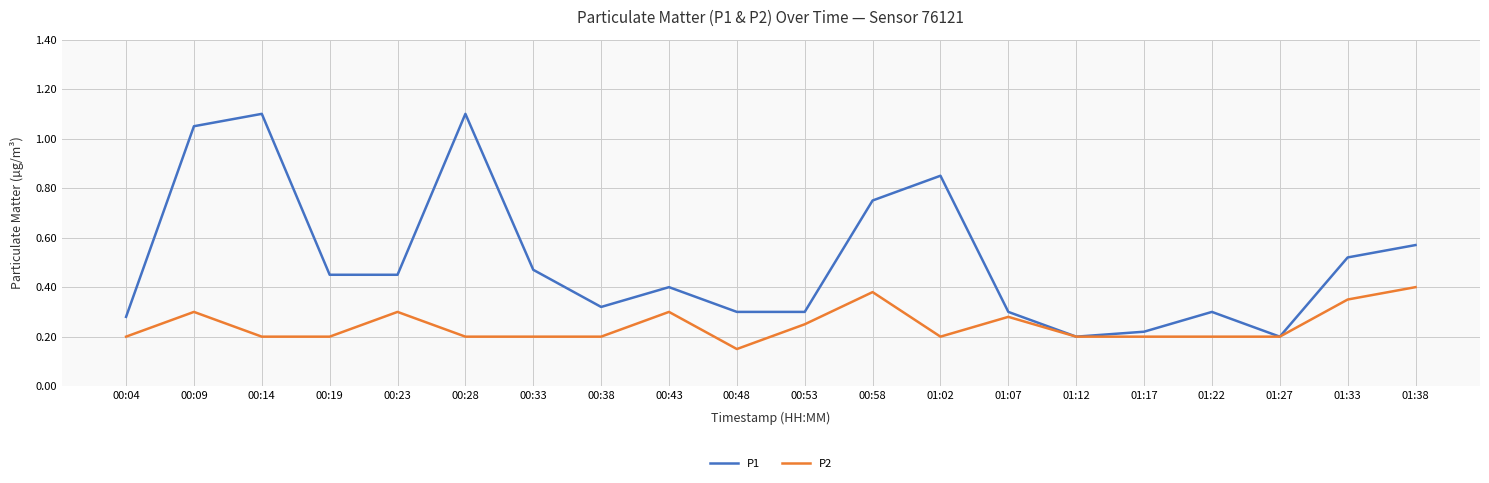

At which label is P2 closest to 0?

00:48